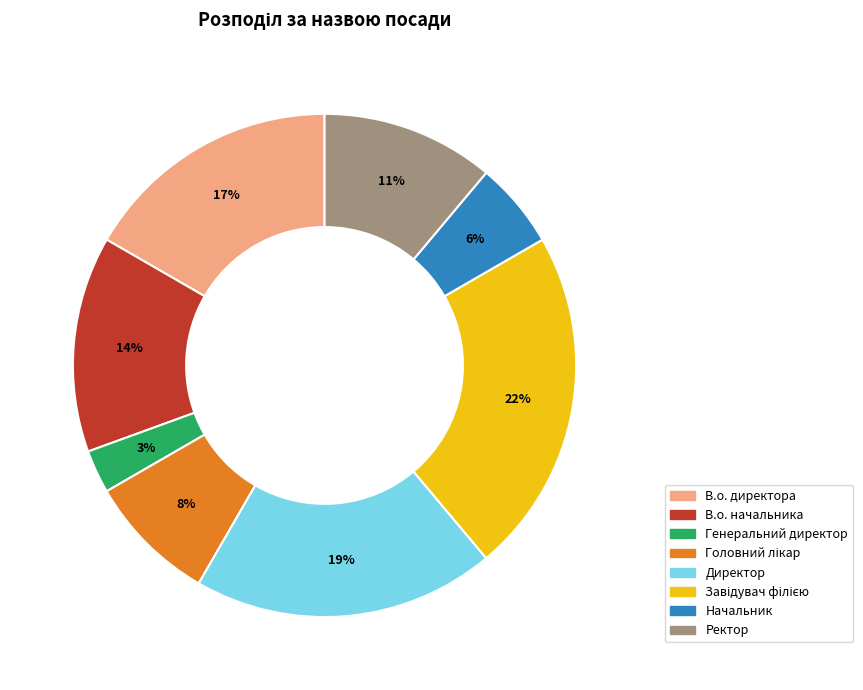

Is the sum of Начальник and В.о. начальника greater than half?

No